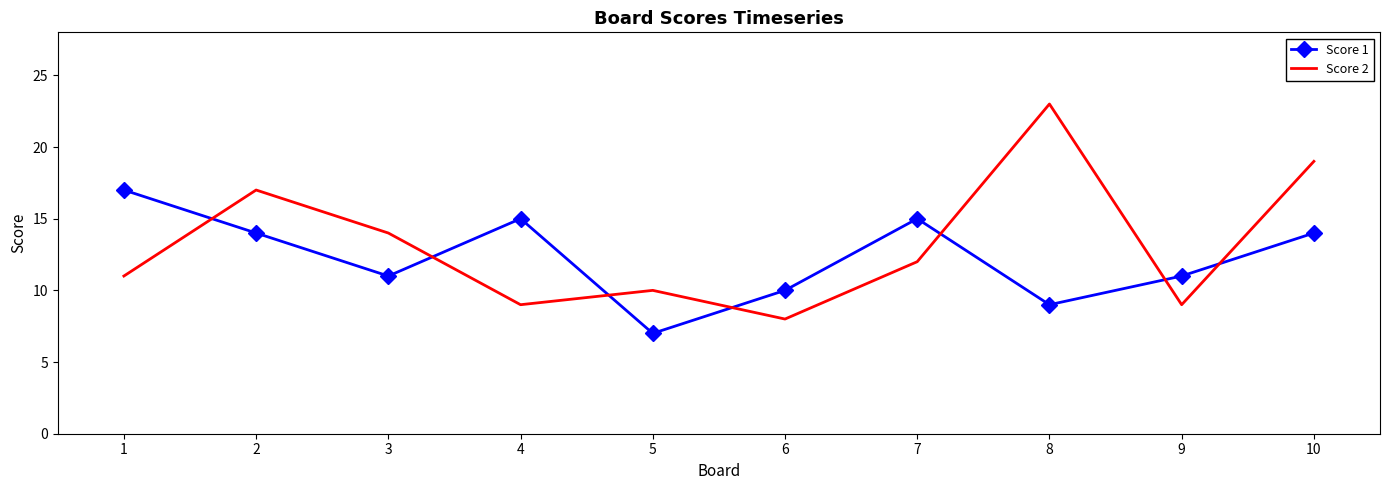

Between 6 and 7, which series saw the biggest shift?

Score 1